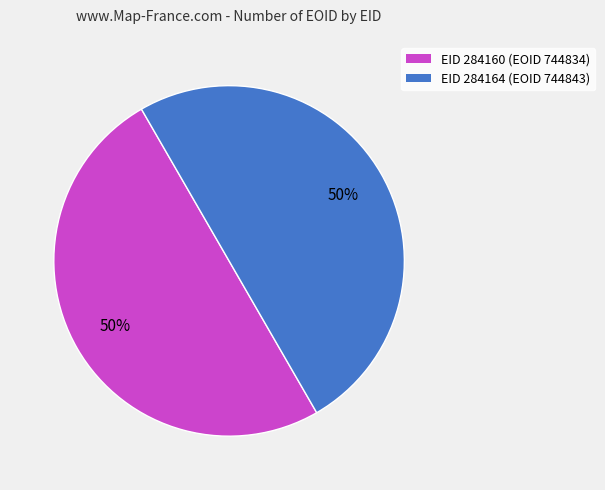

To the nearest percent, what is the average slice percentage?

50%